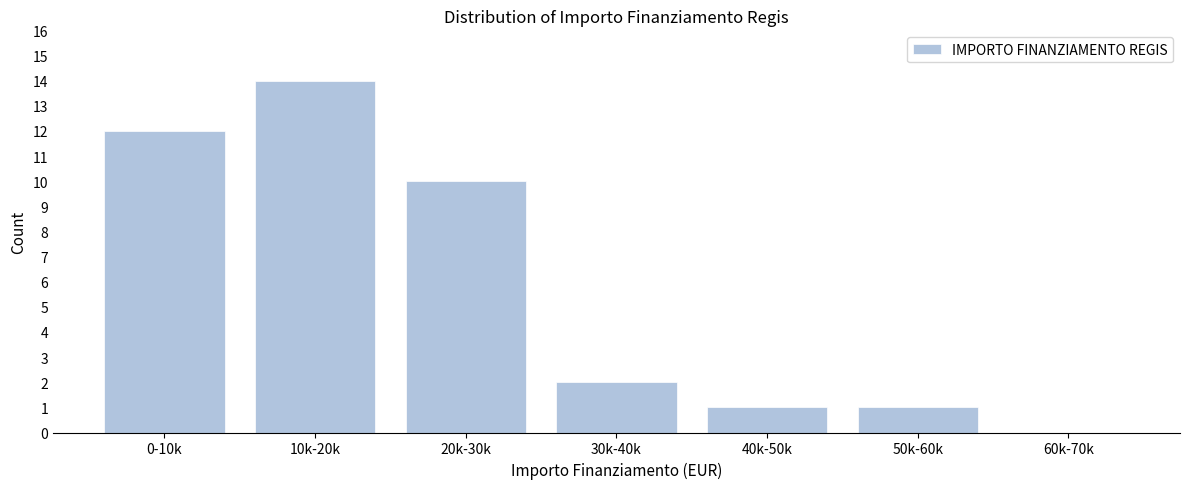

Reading right to left, list all the values displayed in this chart.

60k-70k=0	50k-60k=1	40k-50k=1	30k-40k=2	20k-30k=10	10k-20k=14	0-10k=12